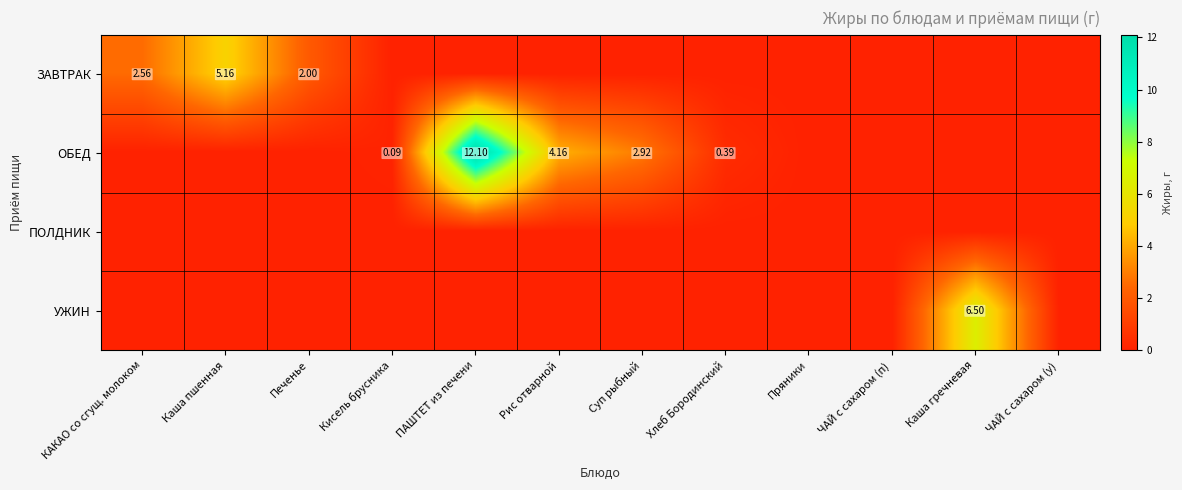

Which category has the lowest value in the УЖИН series?

КАКАО со сгущ. молоком